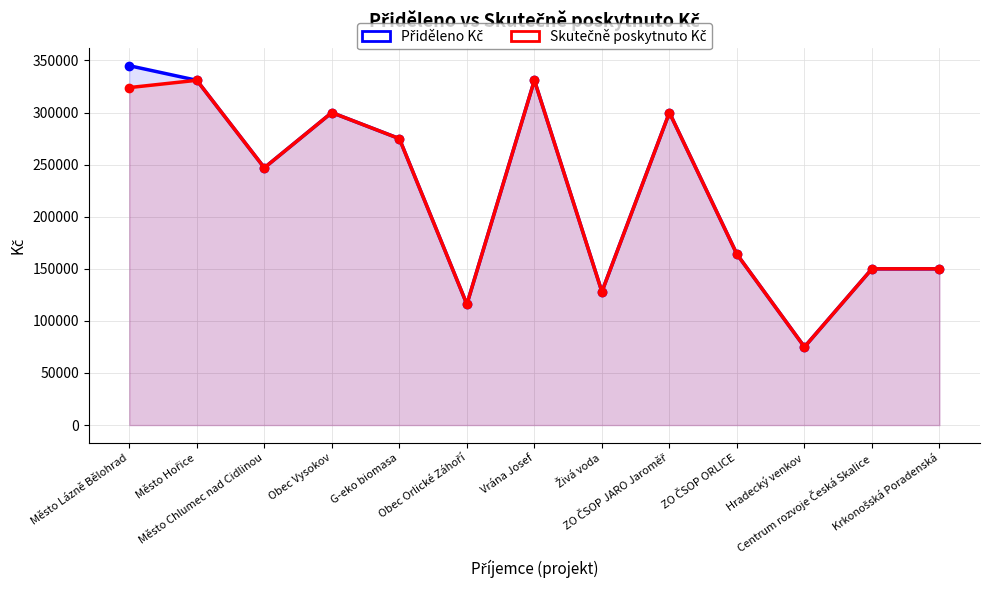

At ZO ČSOP JARO Jaroměř, list the series in order from largest to smallest.

Přiděleno Kč, Skutečně poskytnuto Kč